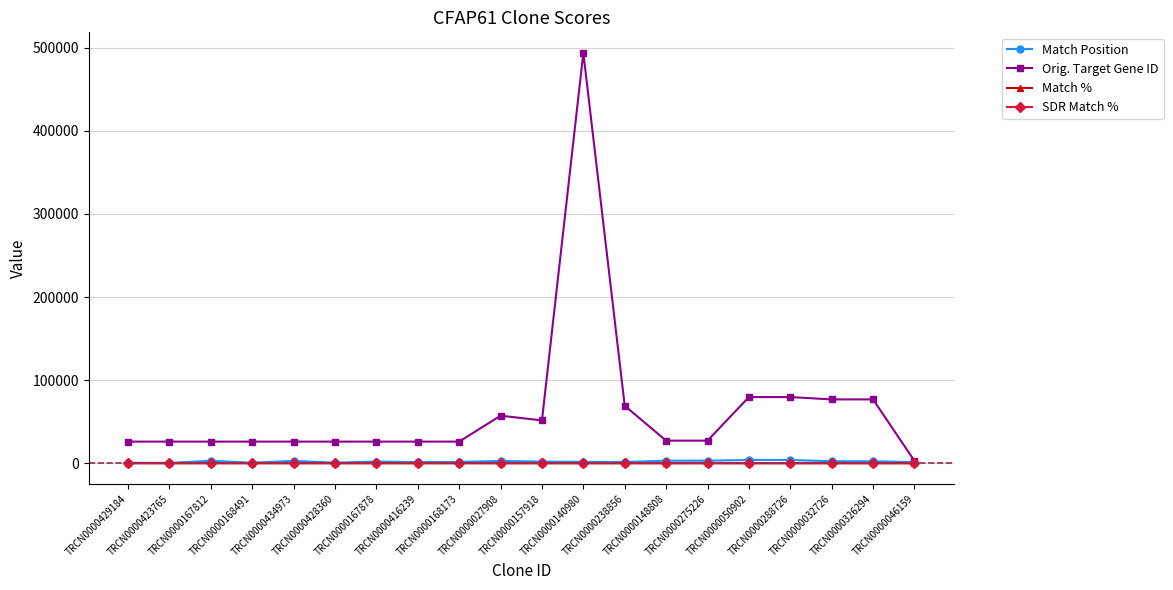

What is the total value across all series at TRCN0000167878?

28366